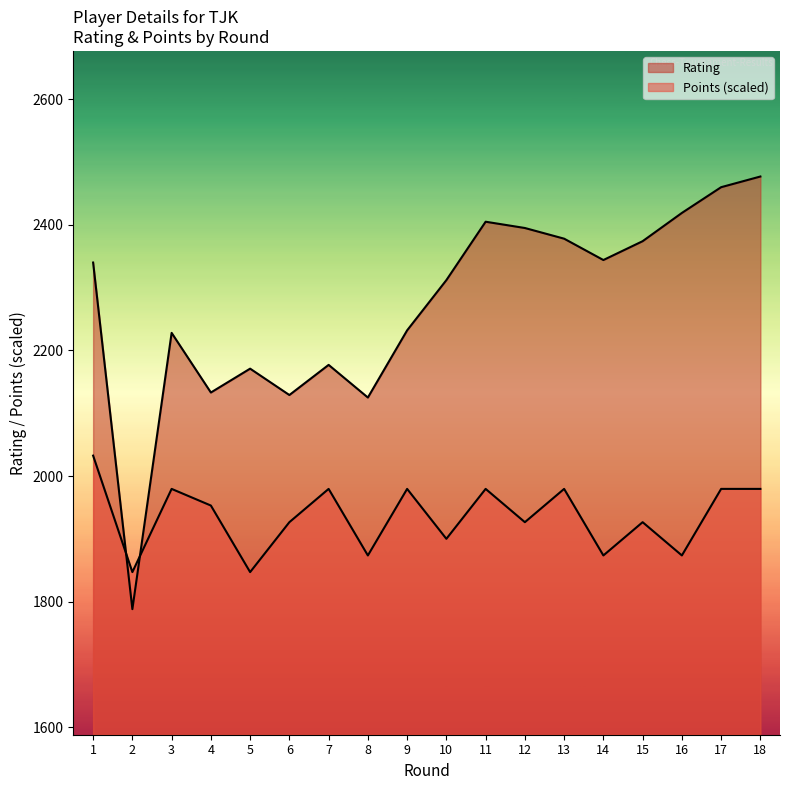

How many lines are shown in the chart?

2